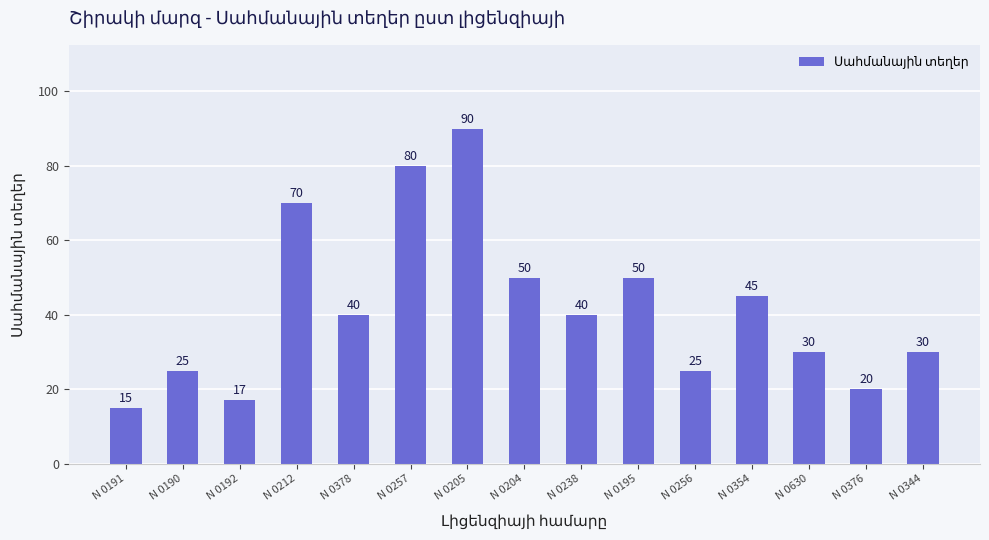

How many series are shown in this chart?

1